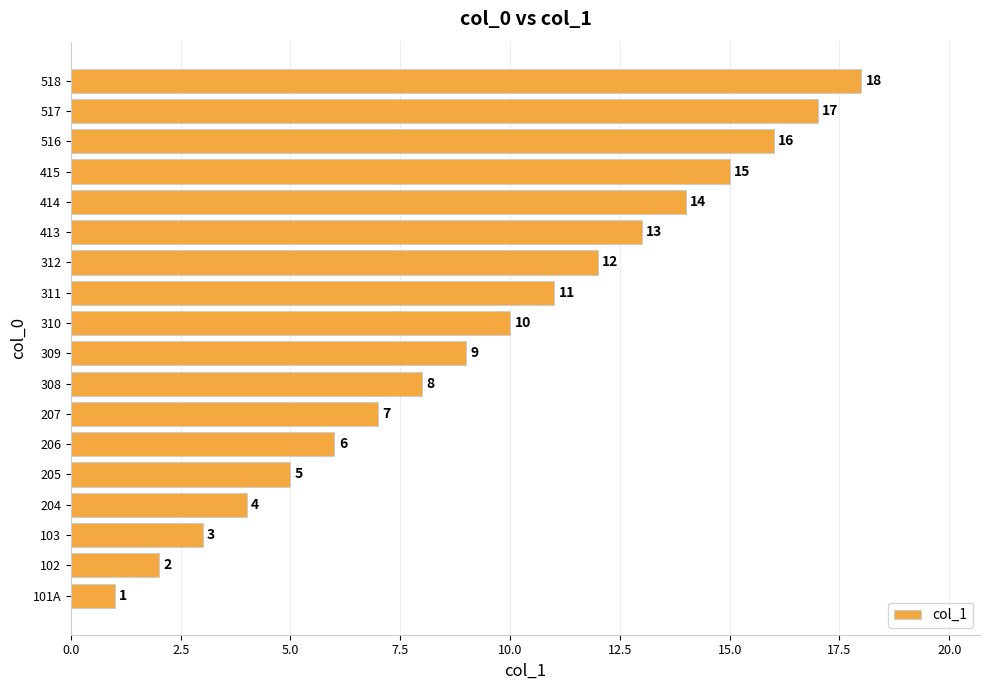

True or false: the data shows 26 at 518.

False